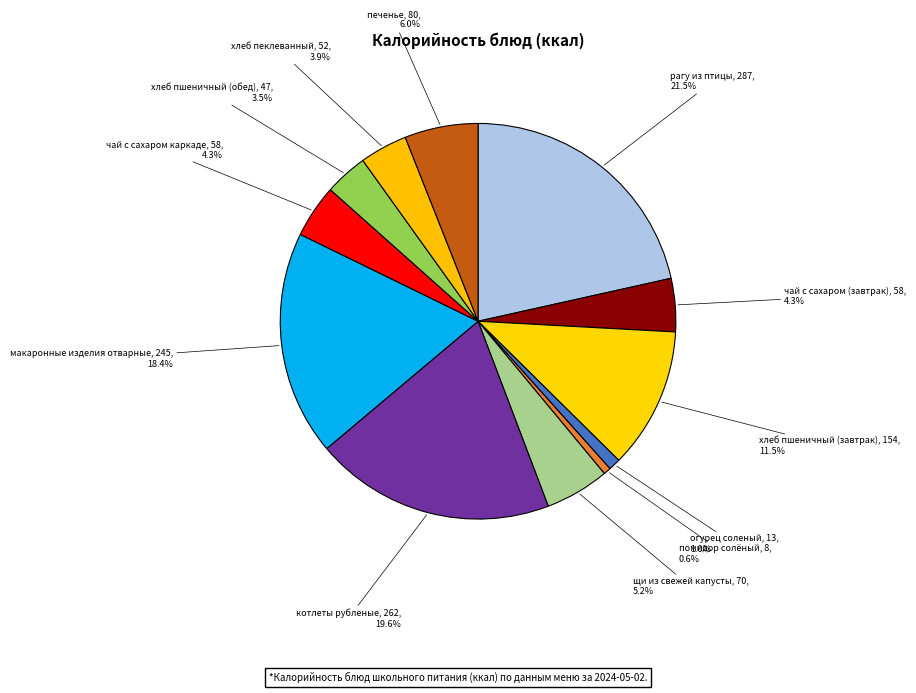

What percentage is the чай с сахаром каркаде slice, to the nearest percent?

4%